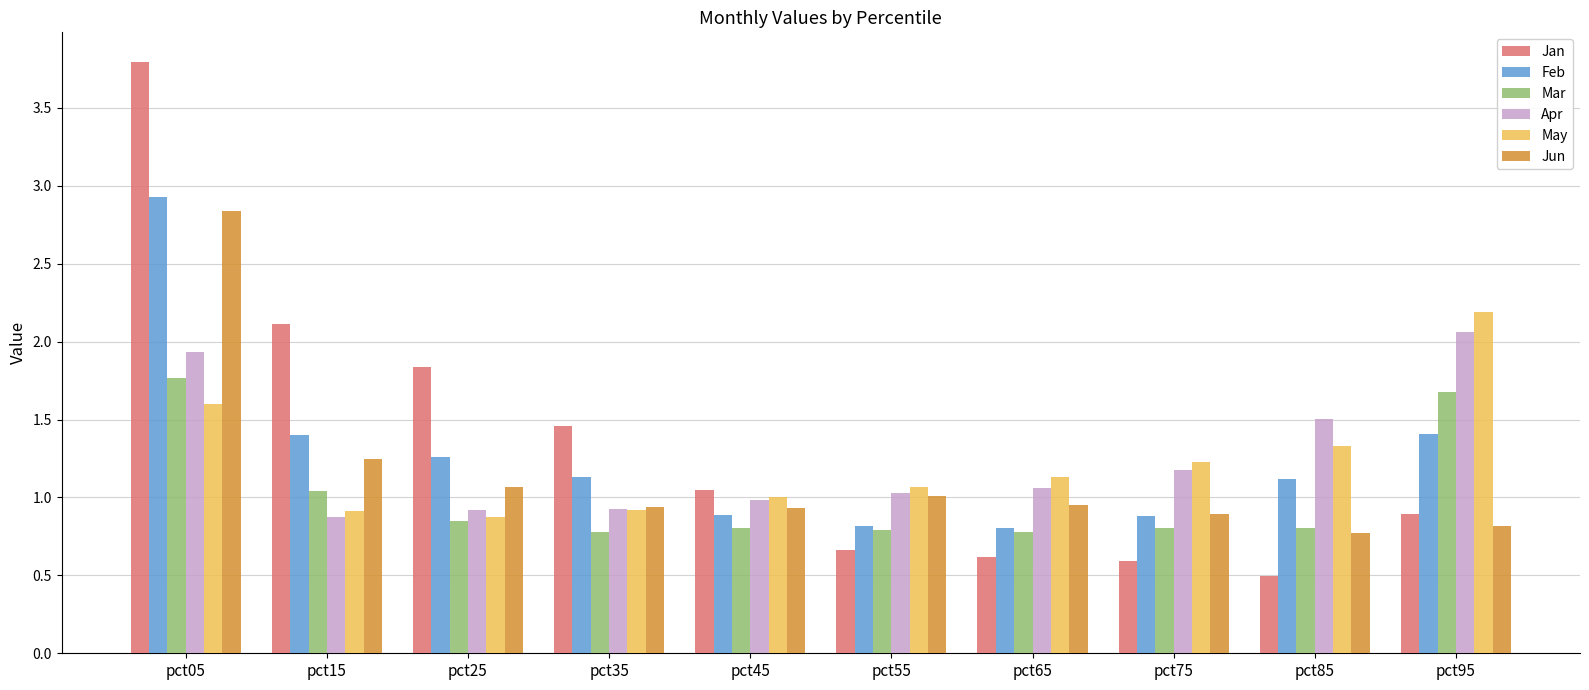

The Jun series shows 1.4 at pct55. True or false?

False